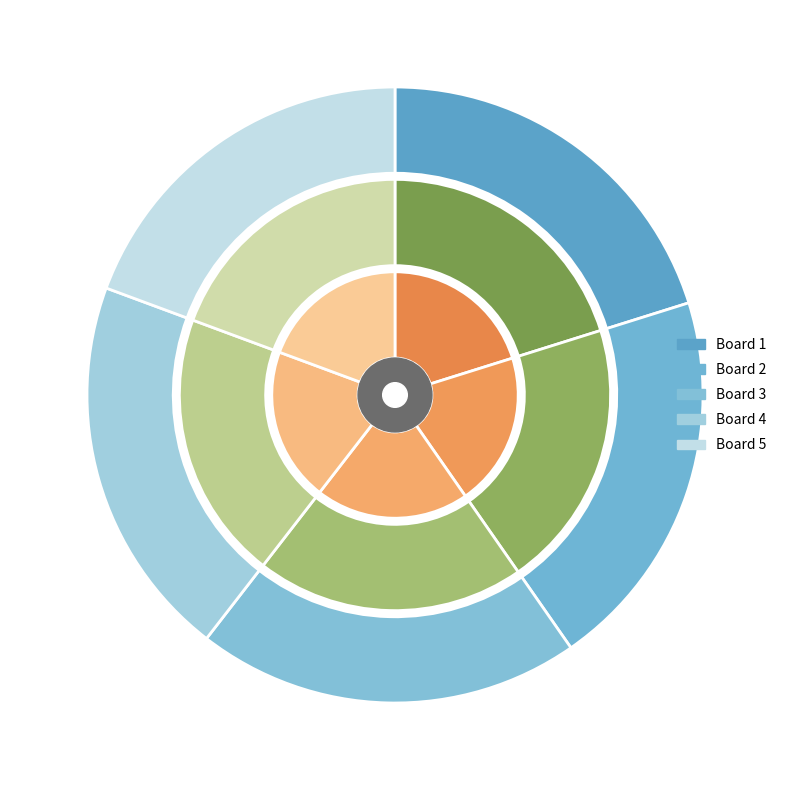

What is the change in value from 3 to 5?

-1